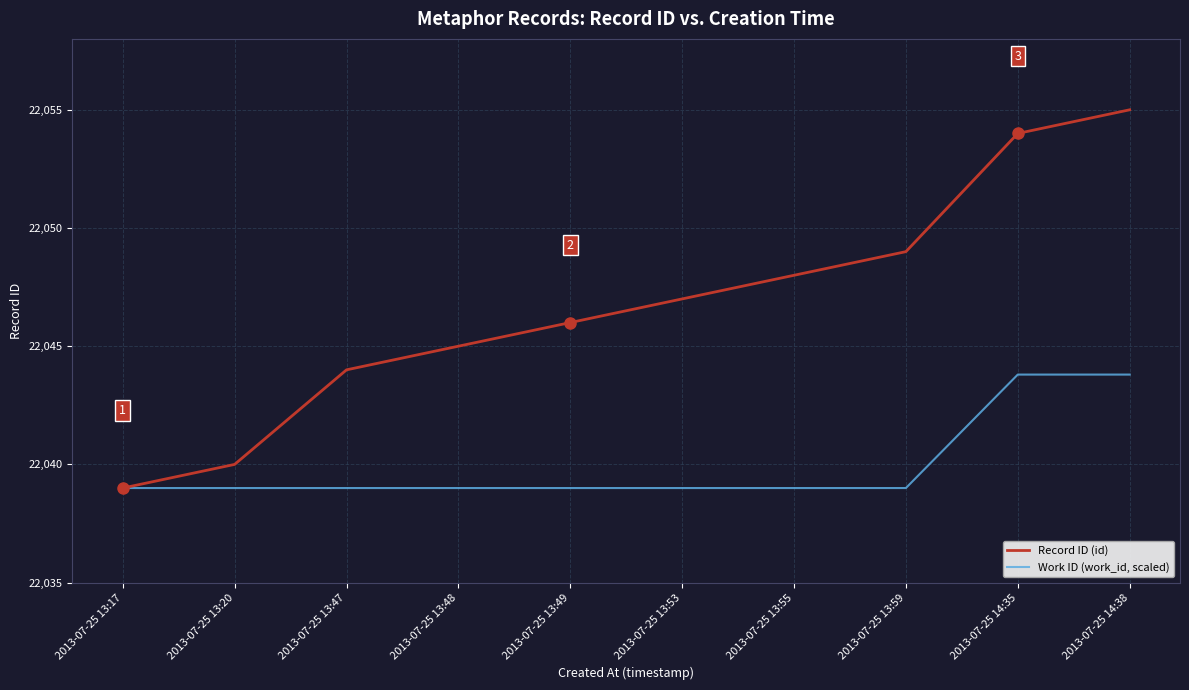

What is the sum of the Work ID (work_id, scaled) values at 2013-07-25 13:55 and 2013-07-25 13:17?

44078.0